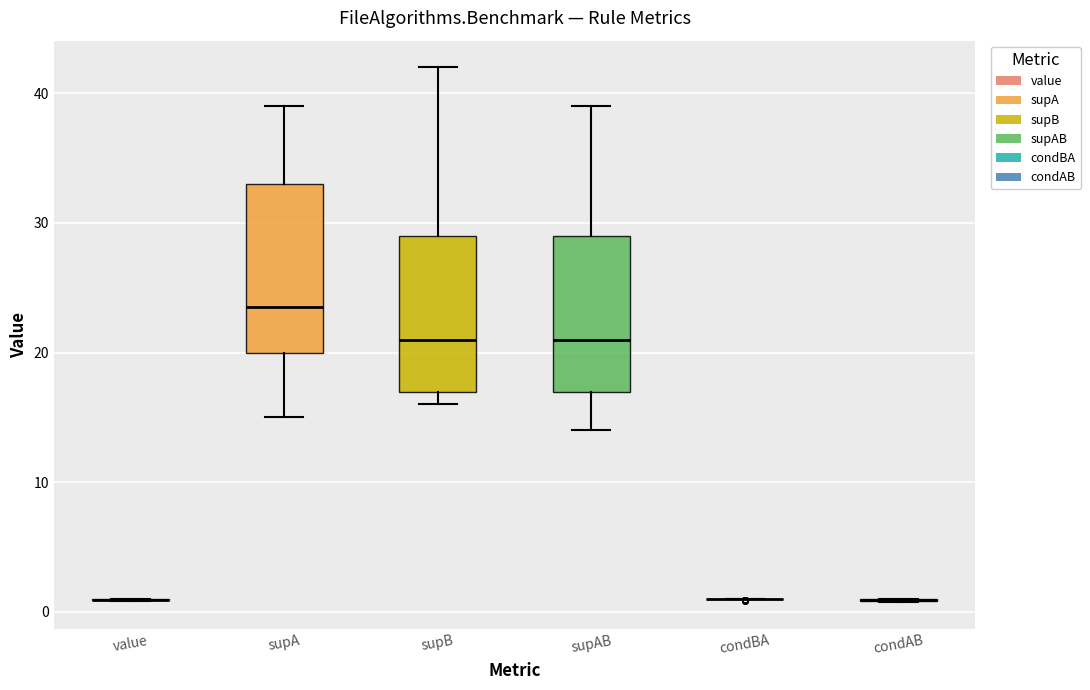

Reading left to right, read every box against the y-axis: the position of its median line, the range the box covers, and the ends of its whiskers. The values are not printed on the chart, so give them approximately, as read against the axis.

value: box collapsed to a line at 1, whiskers 1 to 1
supA: median 24, box 20 to 33, whiskers 15 to 39
supB: median 21, box 17 to 29, whiskers 16 to 42
supAB: median 21, box 17 to 29, whiskers 14 to 39
condBA: box collapsed to a line at 1, whiskers 1 to 1
condAB: box collapsed to a line at 1, whiskers 1 to 1